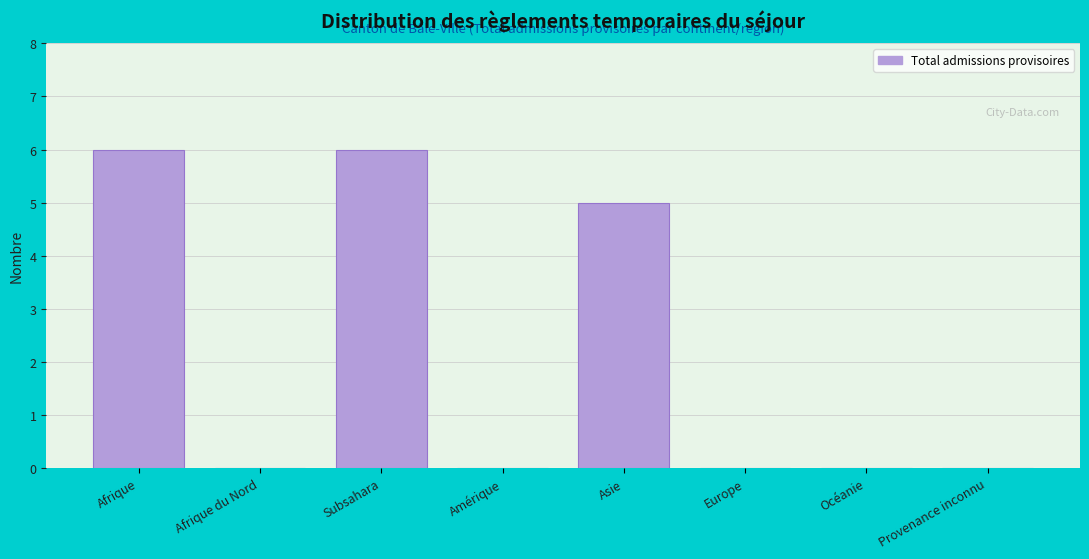

Reading right to left, transcribe all the data shown in this chart.

Provenance inconnu=0	Océanie=0	Europe=0	Asie=5	Amérique=0	Subsahara=6	Afrique du Nord=0	Afrique=6